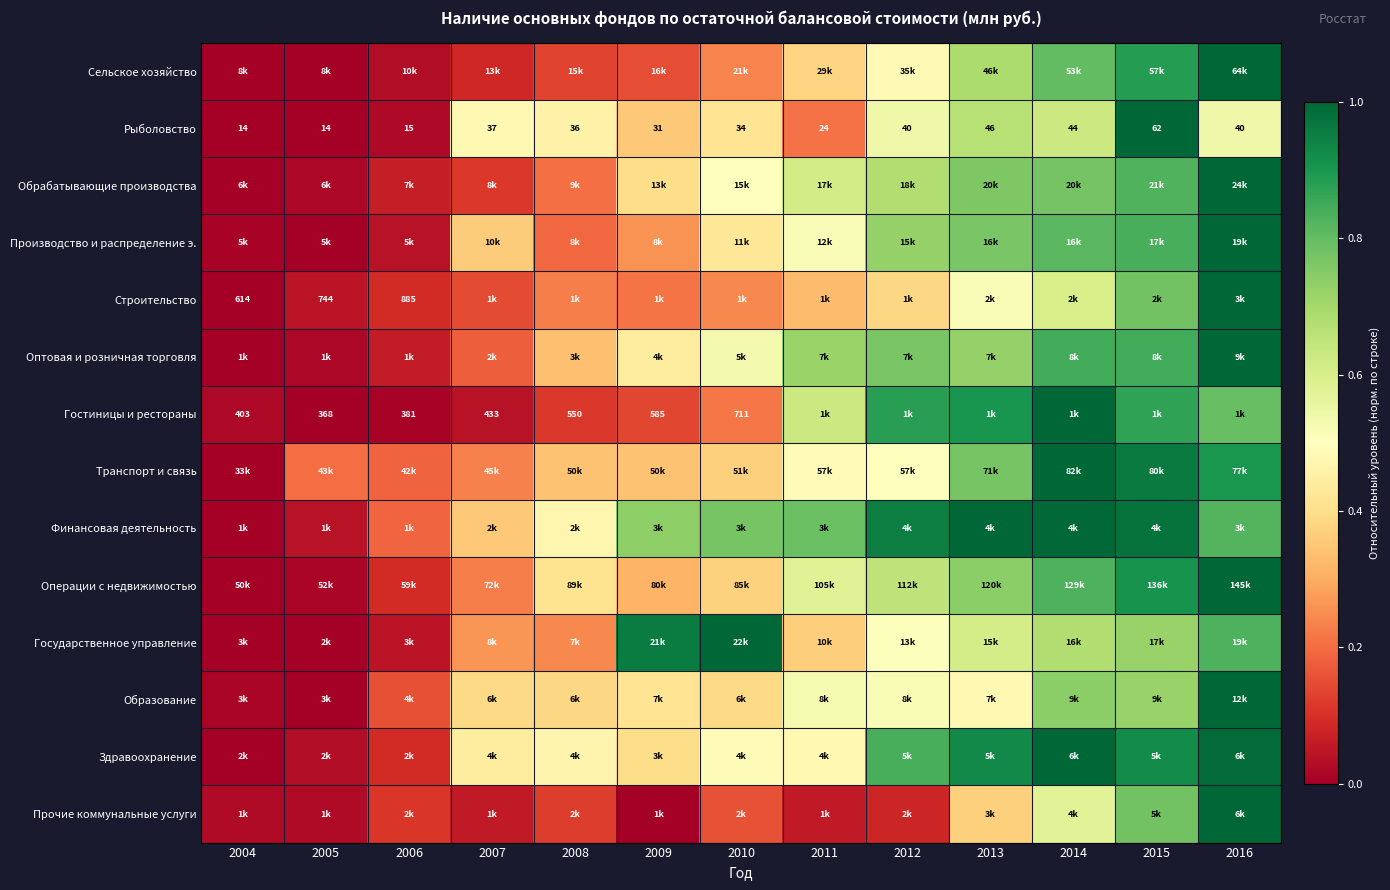

At how many categories does at least one series exceed 0?

13